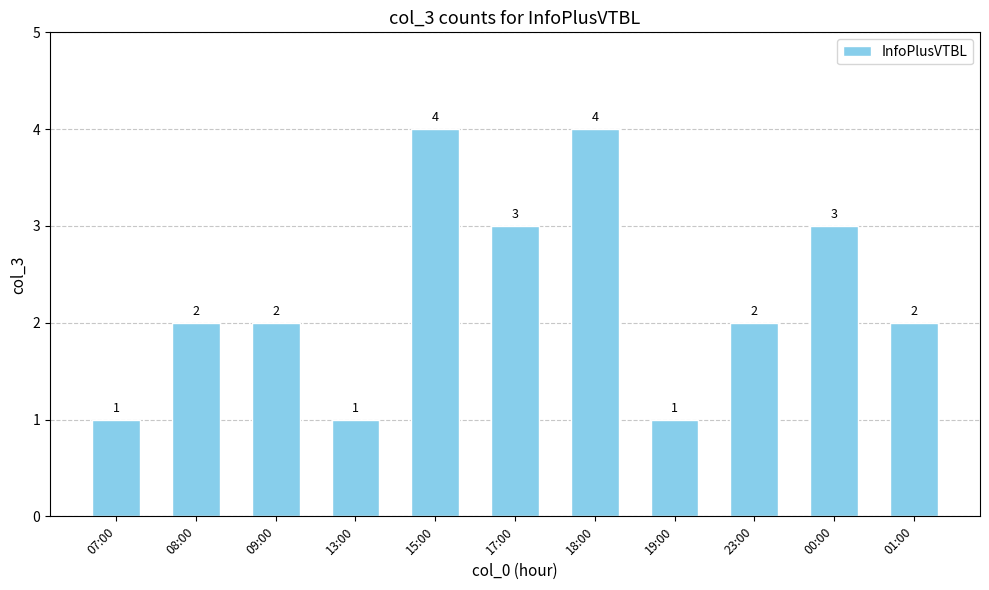

How many values are between 1 and 3?

9